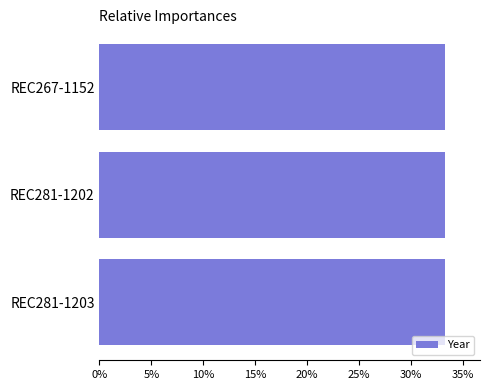

What is the average value?

33.3